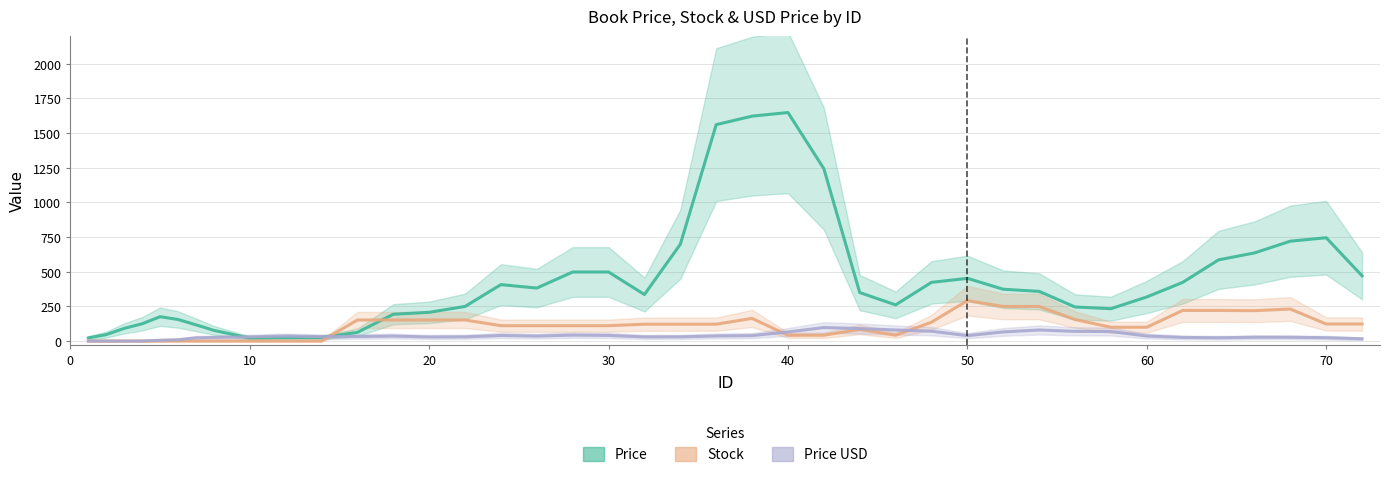

In Stock, how many points are higher than both neighbors (excluding endpoints)?

4